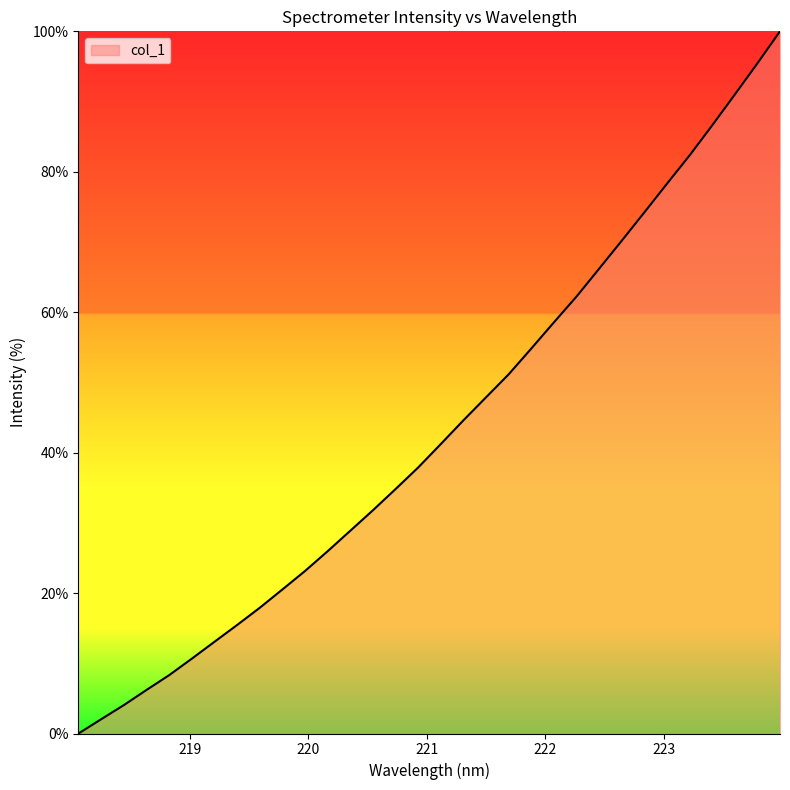

What is the sum of all values?

1385.4